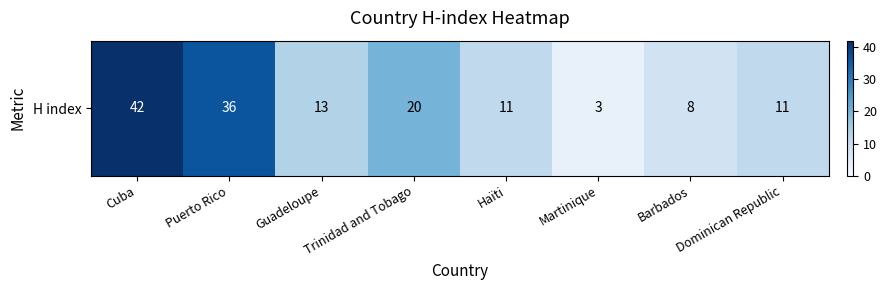

What is the difference between the values at Puerto Rico and Barbados?

28